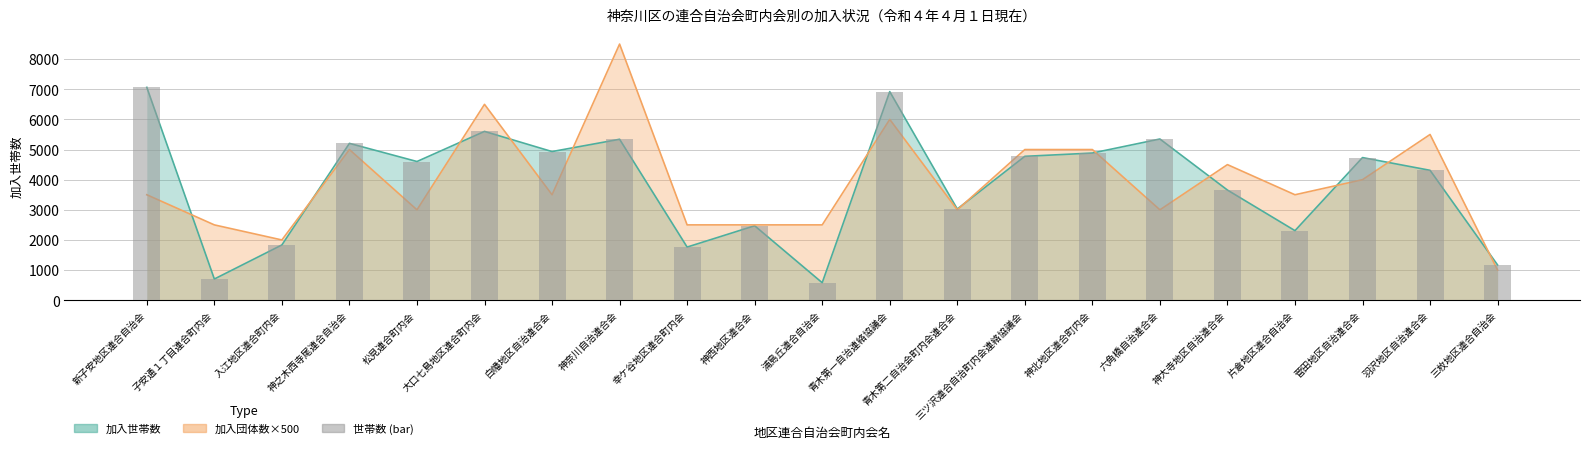

Reading left to right, extract all data points from this chart.

7064	704	1834	5205	4603	5602	4933	5341	1764	2471	581	6922	3027	4775	4884	5350	3656	2309	4734	4311	1170